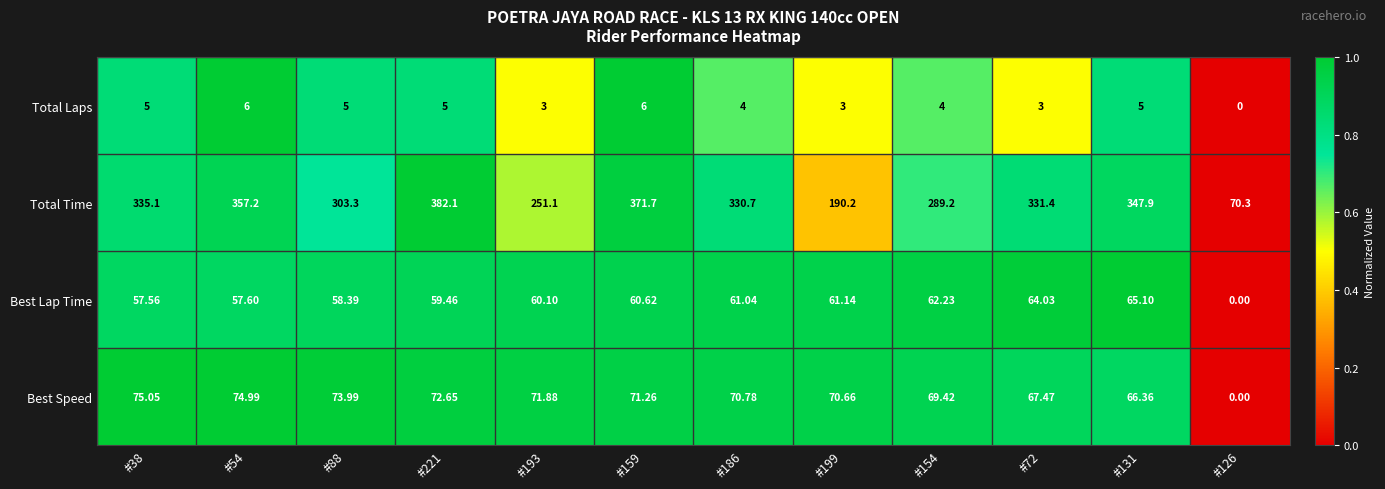

At which category is the sum across all series the highest?

#221